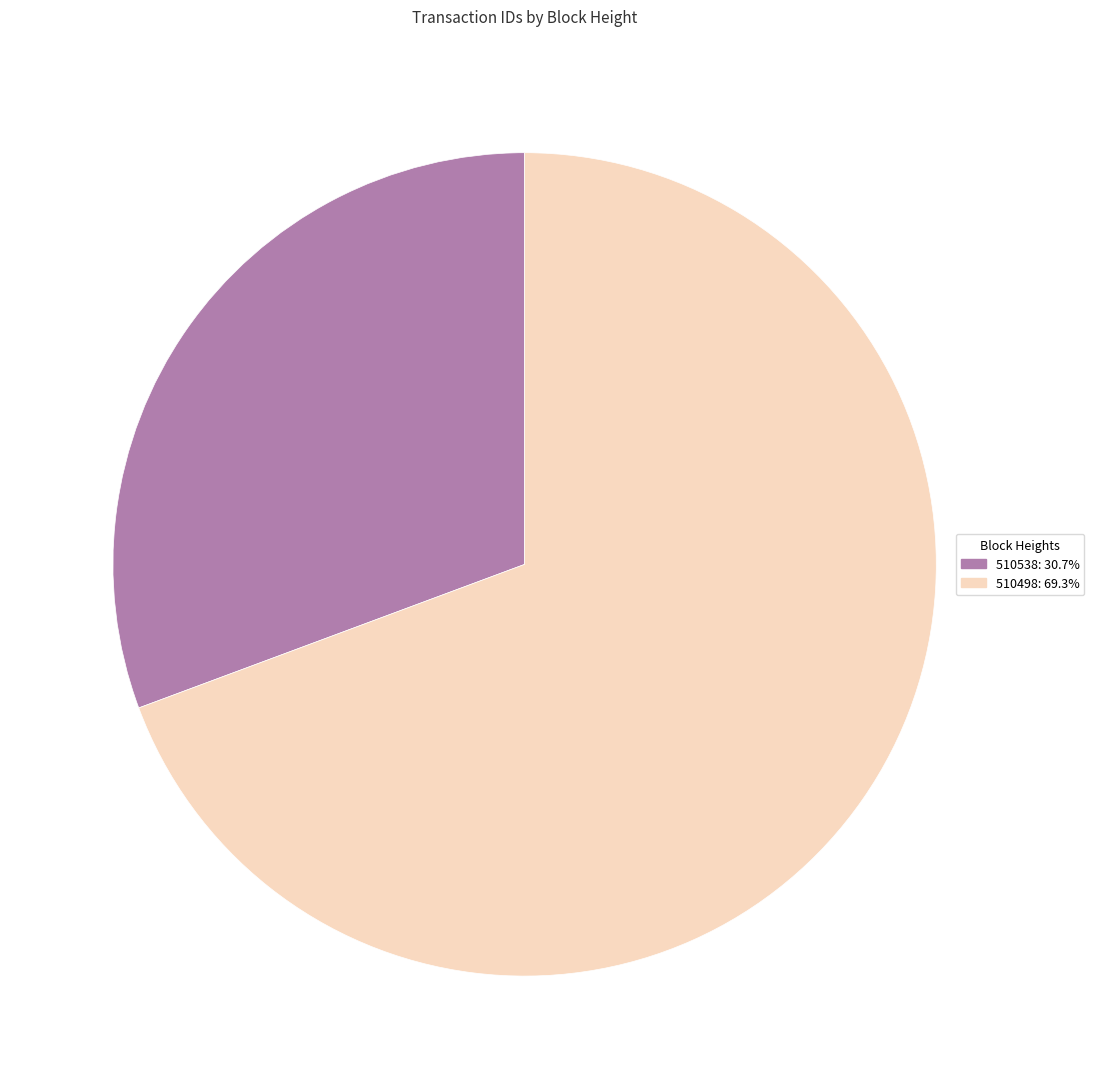

Which category has the smallest portion of the pie?

510538